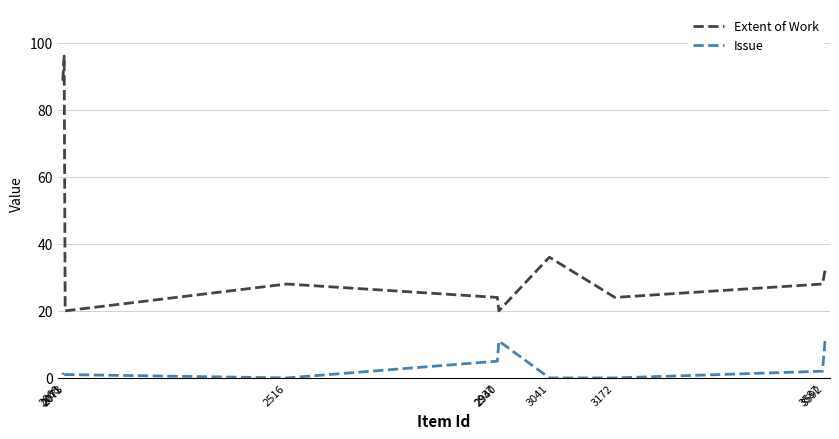

At which category does the chart reach its minimum across all series?

3172